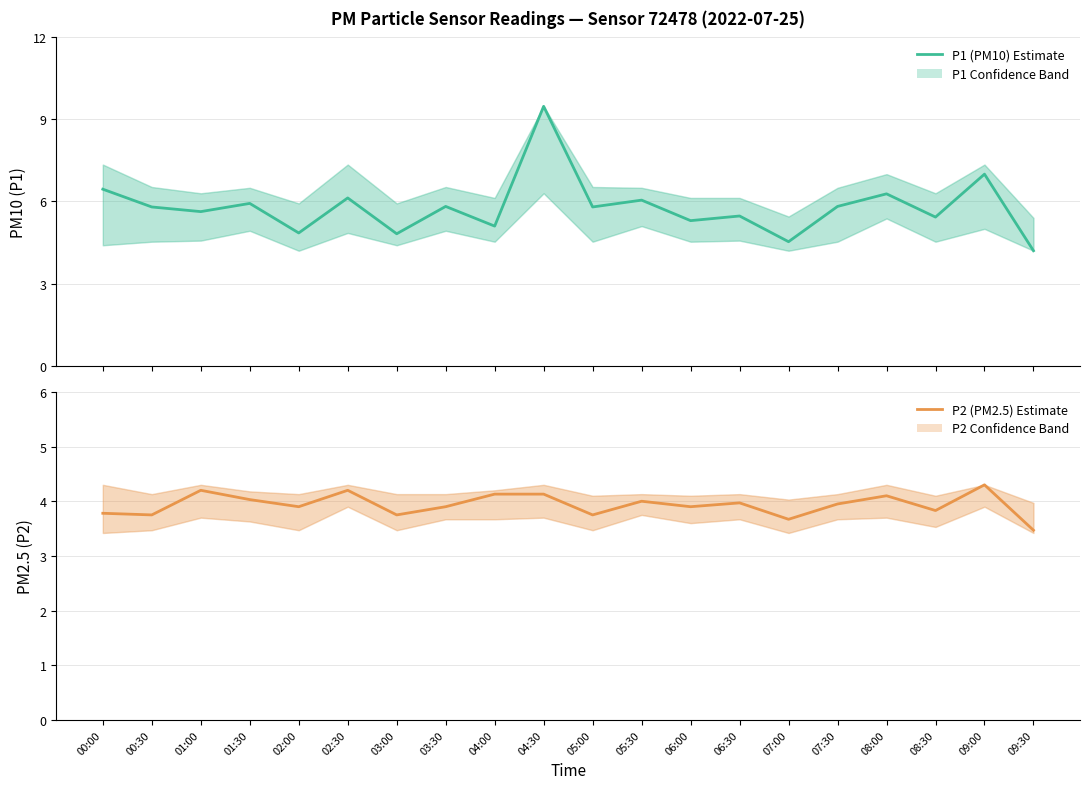

Where is the first local minimum for P2 (PM2.5) Estimate?

00:30